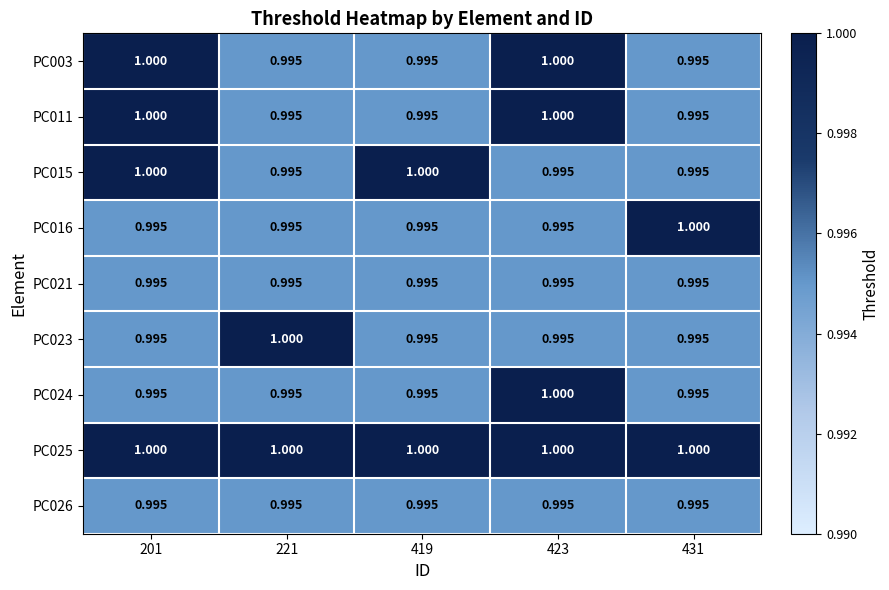

Is the value of PC015 at 419 greater than the value of PC011 at 431?

Yes